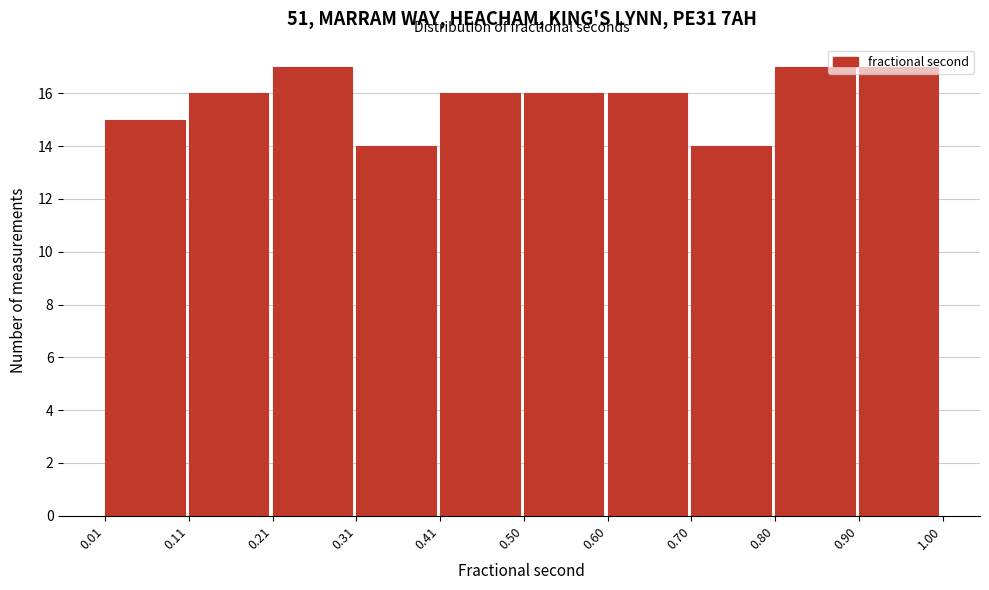

How tall is the bar that spans 0.11 to 0.21 on the x-axis? The values are not printed on the chart, so give them approximately, as read against the axis.

16